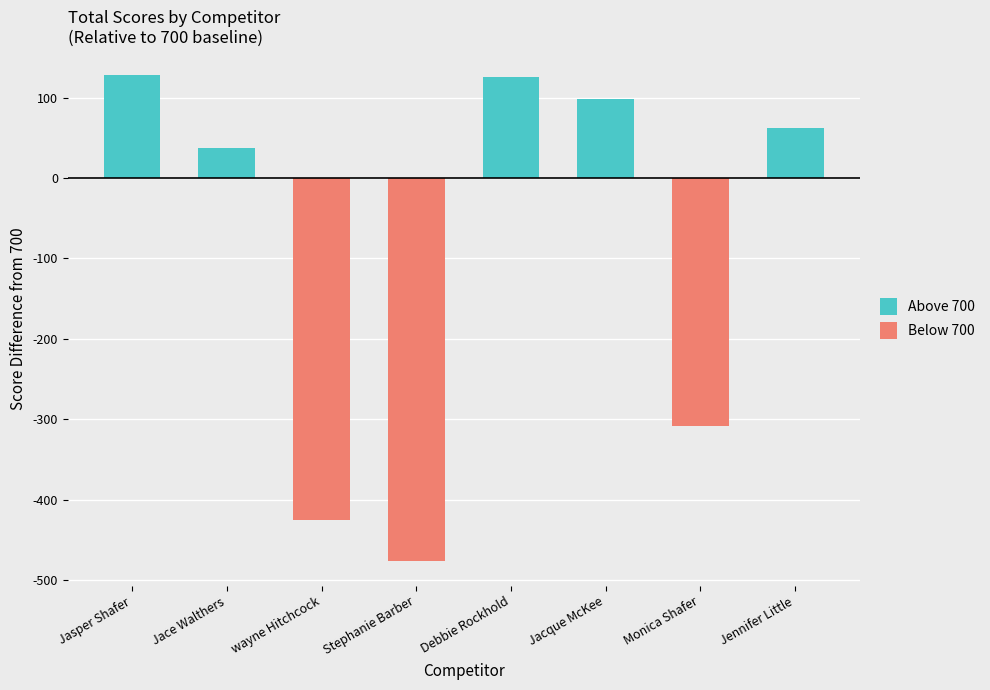

Is the value of Above 700 at Jacque McKee greater than the value of Below 700 at Jace Walthers?

Yes